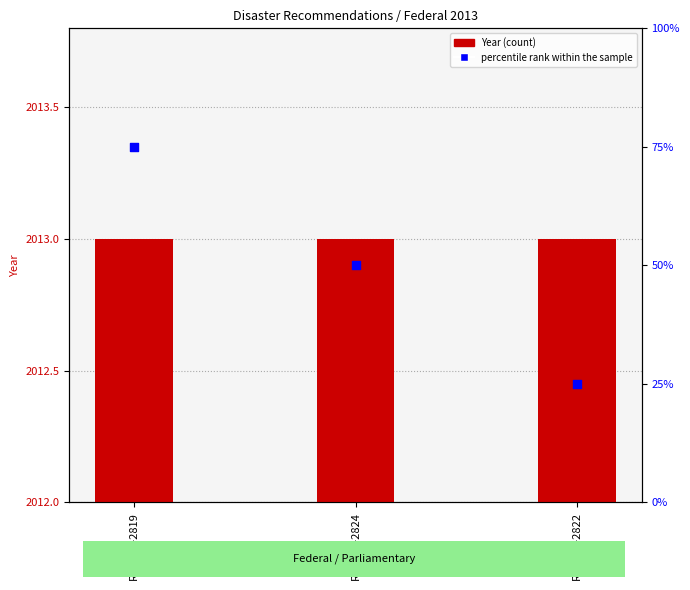

What is the total value across all series at REC232-2824?

2063